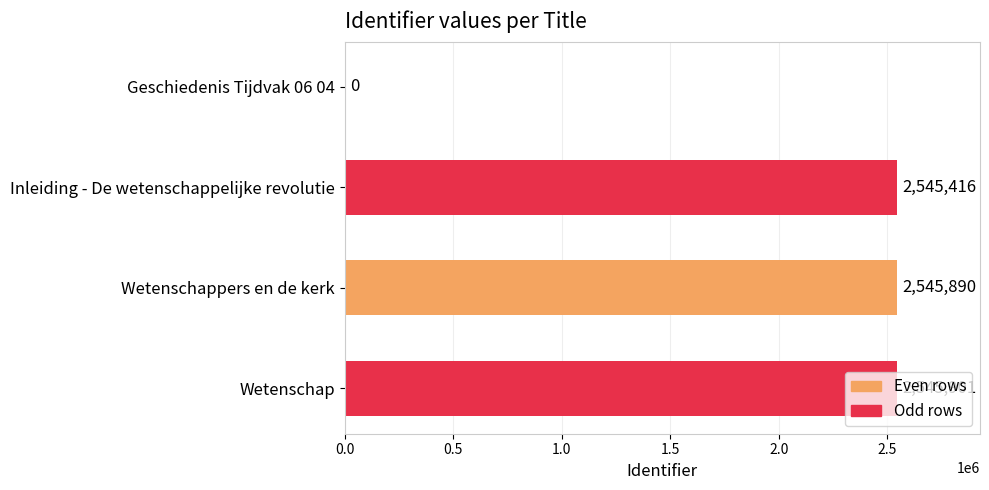

At which label is the value closest to 1272950?

Inleiding - De wetenschappelijke revolutie